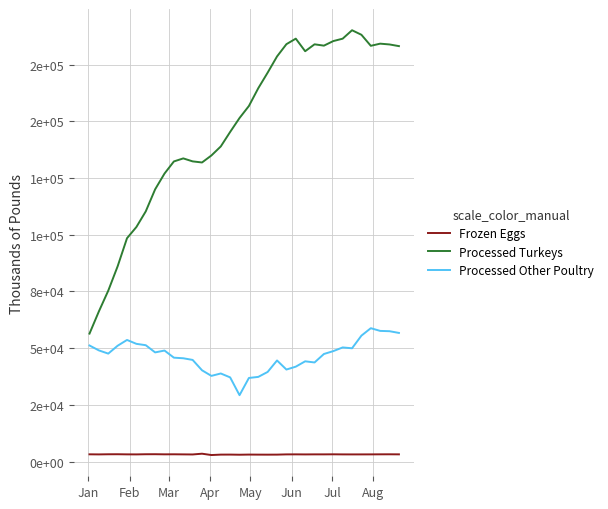

List the series in order of their overall mean, highest first.

Processed Turkeys, Processed Other Poultry, Frozen Eggs